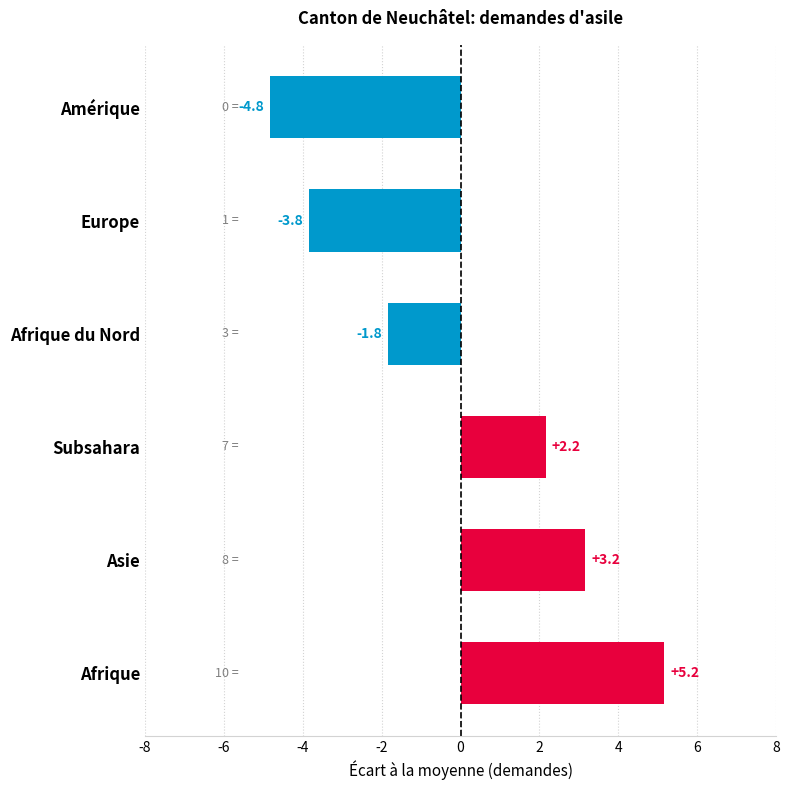

Reading bottom to top, list all the values displayed in this chart.

Afrique=5.2	Asie=3.2	Subsahara=2.2	Afrique du Nord=-1.8	Europe=-3.8	Amérique=-4.8